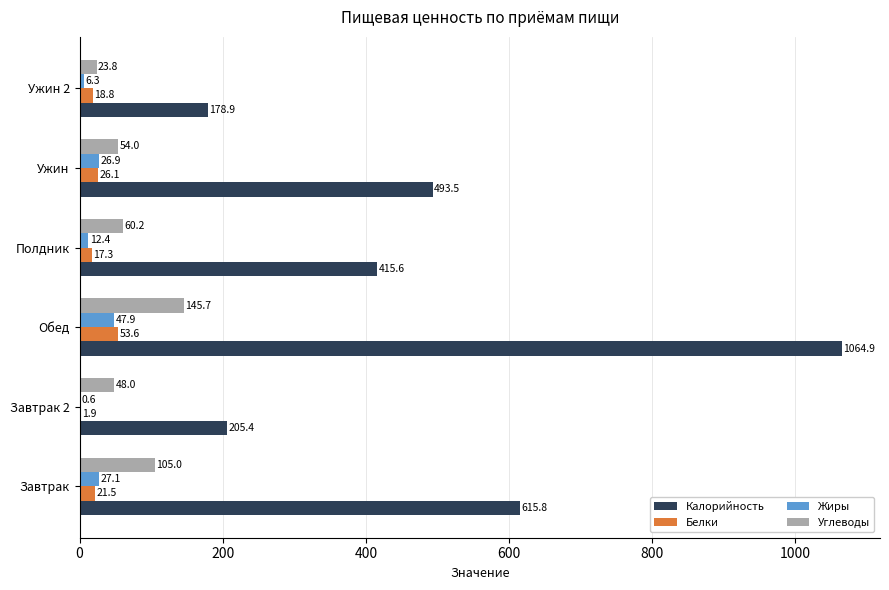

True or false: Углеводы has a value of 44.1 at Обед.

False